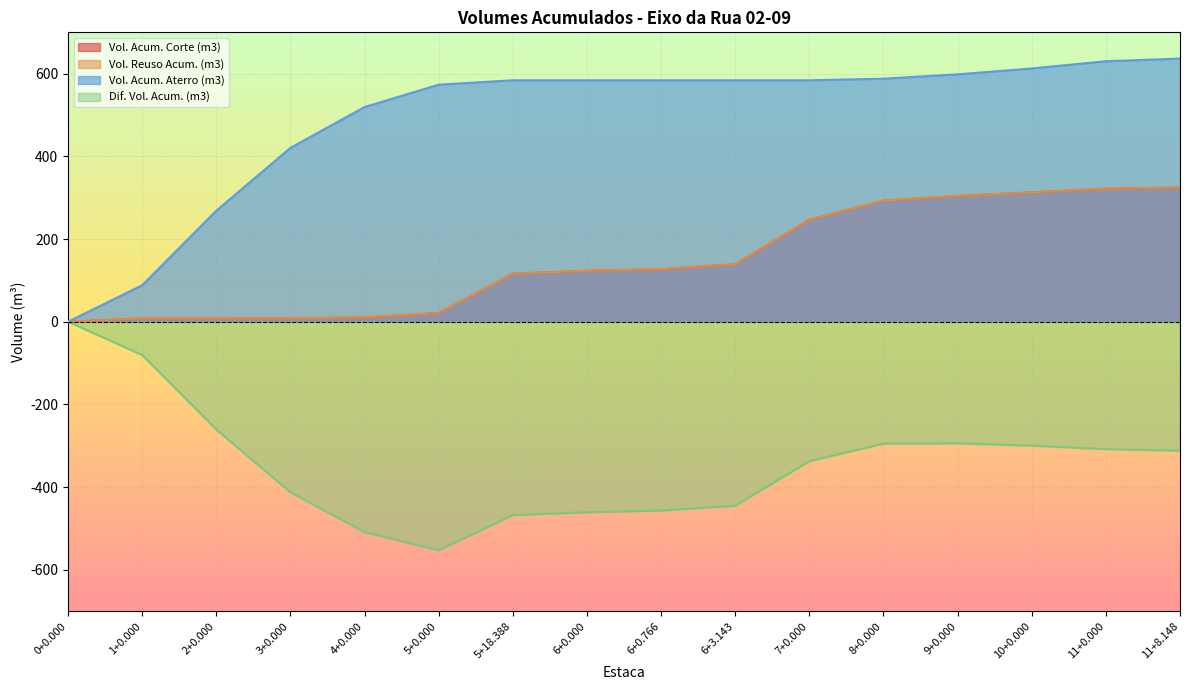

What is the highest value of the Vol. Reuso Acum. (m3) series?

324.6